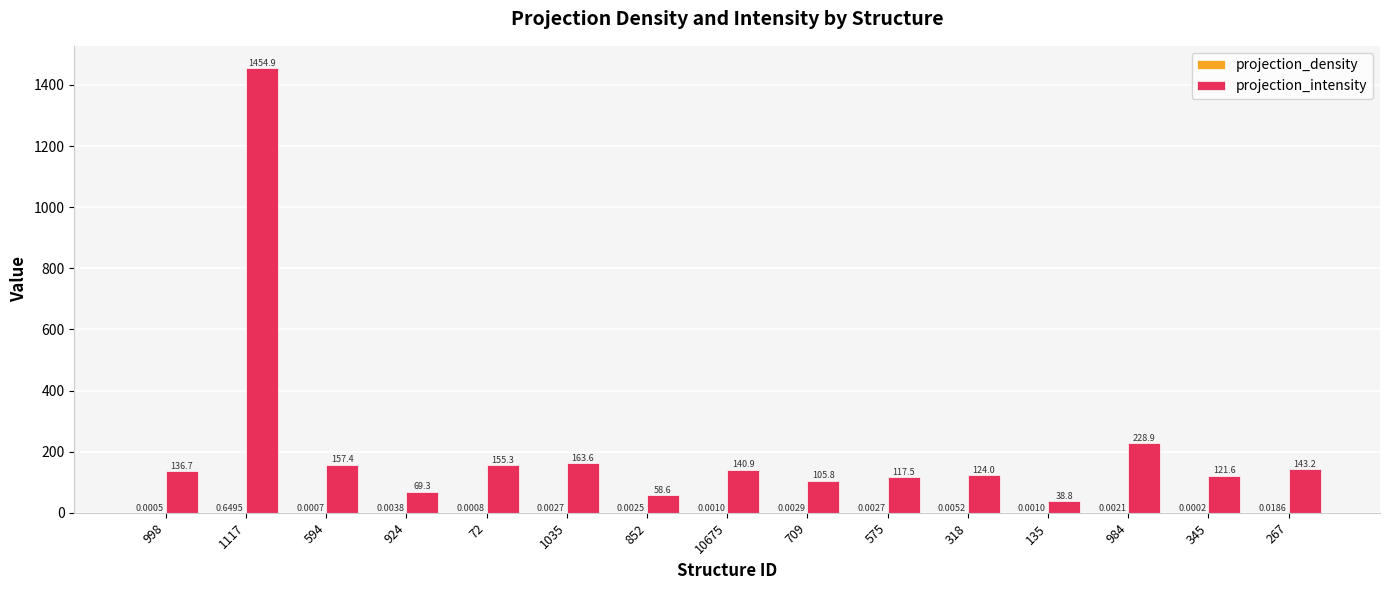

What is the total value across all series at 10675?

140.9